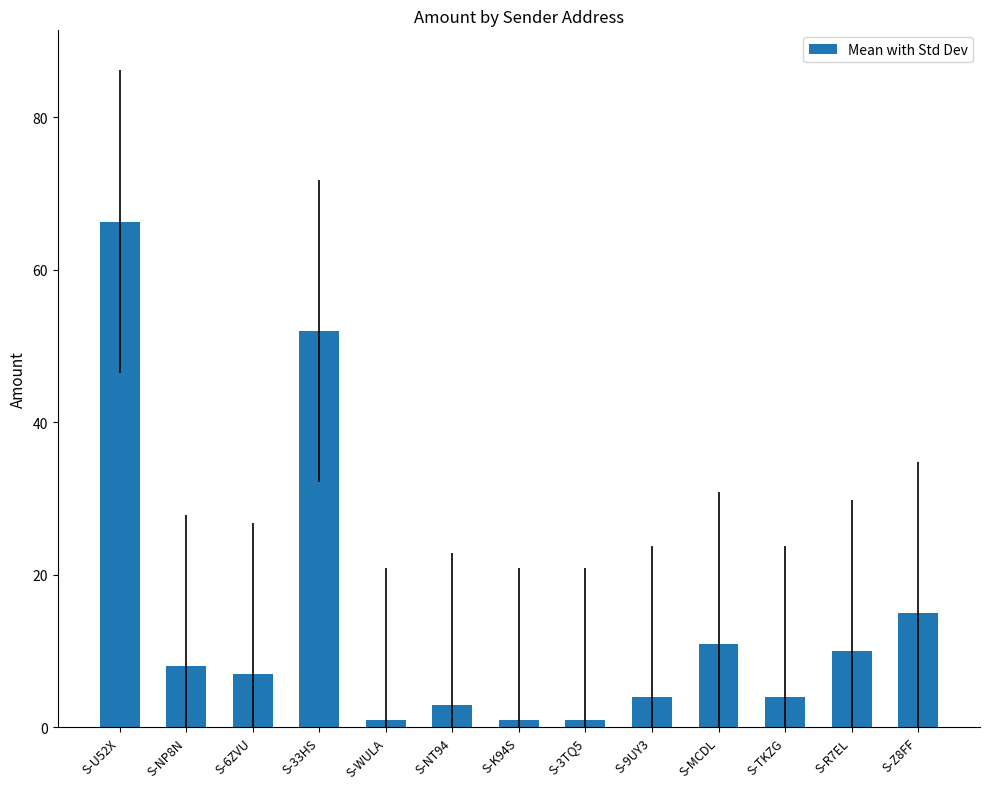

Reading left to right, extract all data points from this chart.

S-U52X=66.3	S-NP8N=8.0	S-6ZVU=7.0	S-33HS=52.0	S-WULA=1.0	S-NT94=3.0	S-K94S=1.0	S-3TQ5=1.0	S-9UY3=4.0	S-MCDL=11.0	S-TKZG=4.0	S-R7EL=10.0	S-Z8FF=15.0